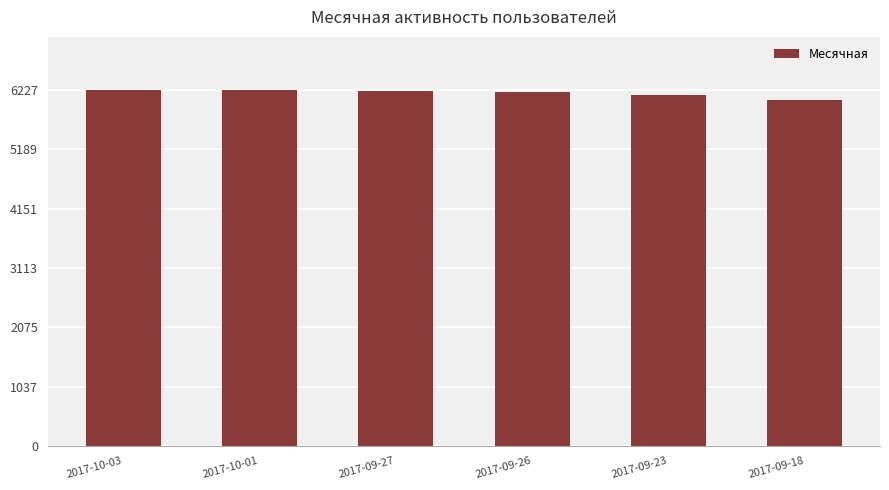

What is the change in value from 2017-09-27 to 2017-09-26?

-16